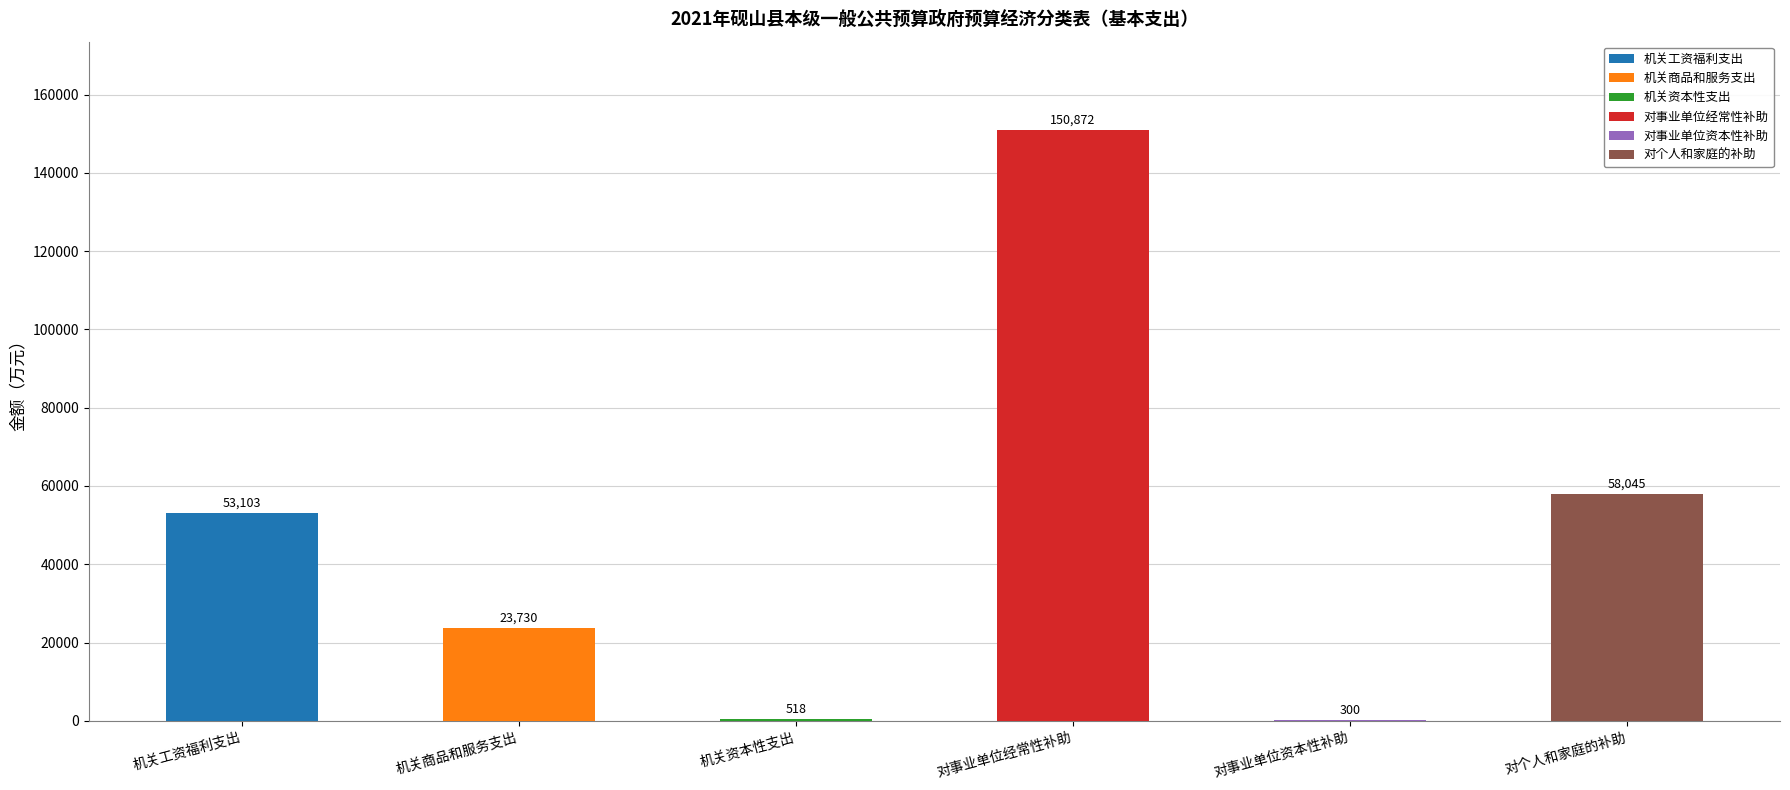

Which series changed the most between 机关资本性支出 and 对事业单位资本性补助?

机关资本性支出